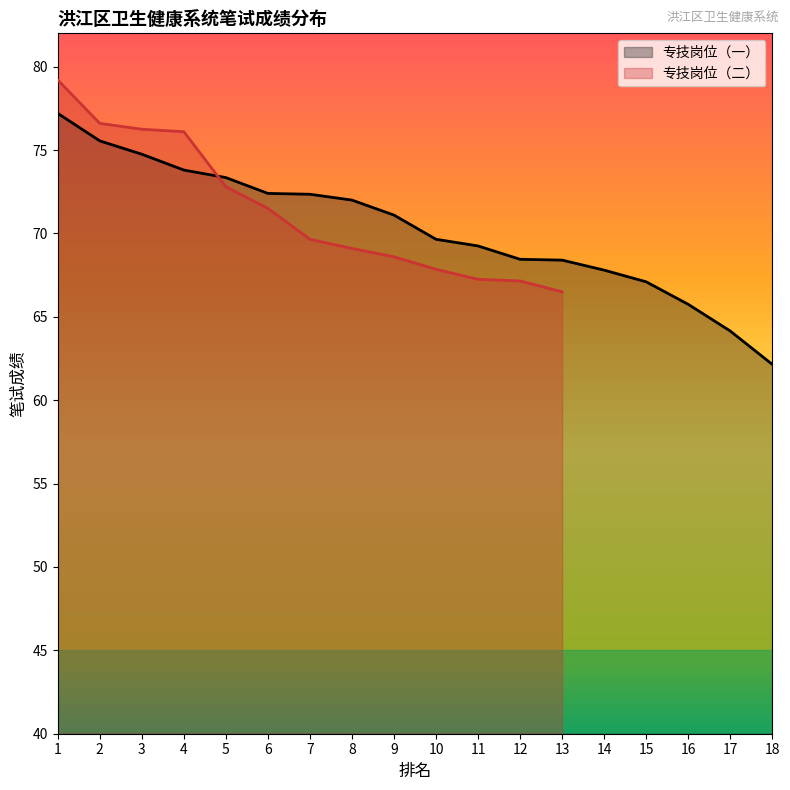

The value of 专技岗位（一） at 4 is 117.8. True or false?

False